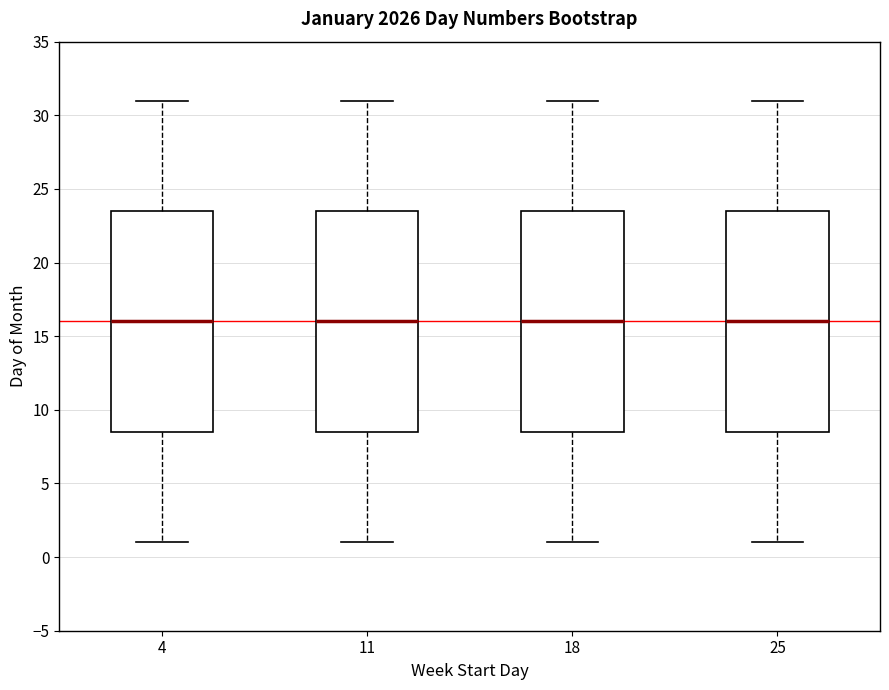

Reading left to right, transcribe this box plot: for each box, give where its median line is, the range the box spans, and where its two whiskers end, as read against the y-axis. The values are not printed on the chart, so give them approximately, as read against the axis.

4: median 16.0, box 8.5 to 23.5, whiskers 1.0 to 31.0
11: median 16.0, box 8.5 to 23.5, whiskers 1.0 to 31.0
18: median 16.0, box 8.5 to 23.5, whiskers 1.0 to 31.0
25: median 16.0, box 8.5 to 23.5, whiskers 1.0 to 31.0